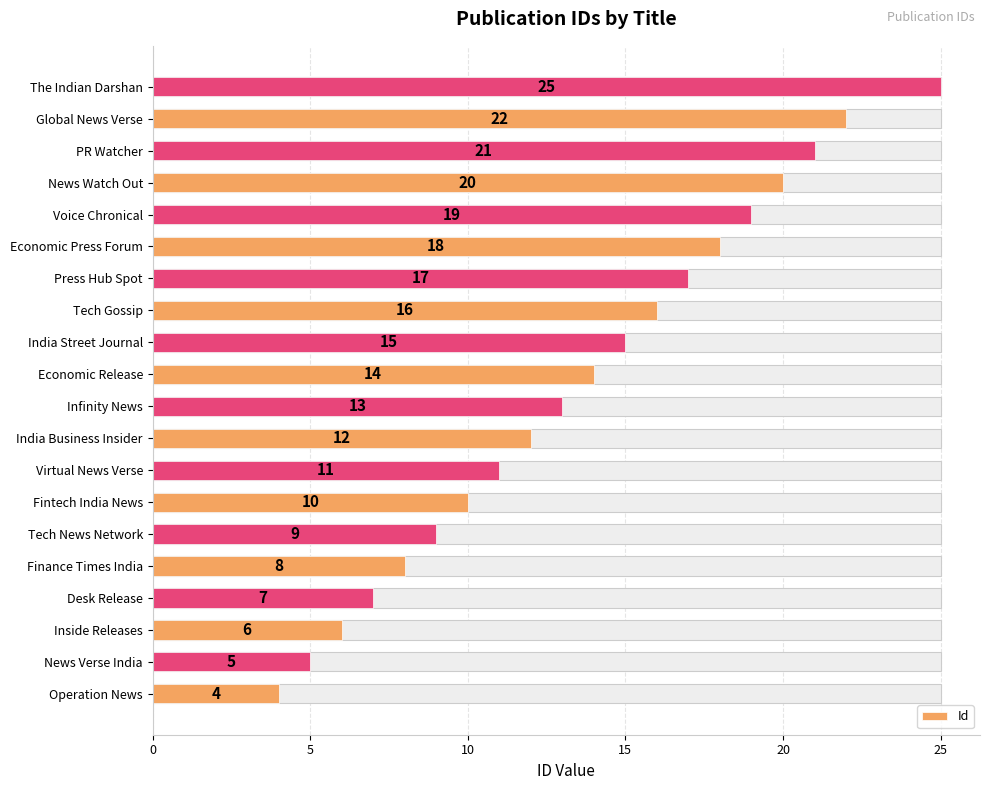

What is the difference between the second highest and minimum values?

18